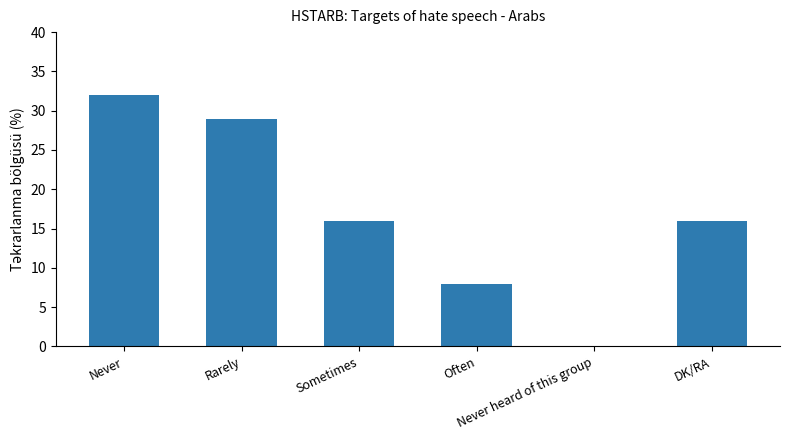

What is the greatest value displayed?

32